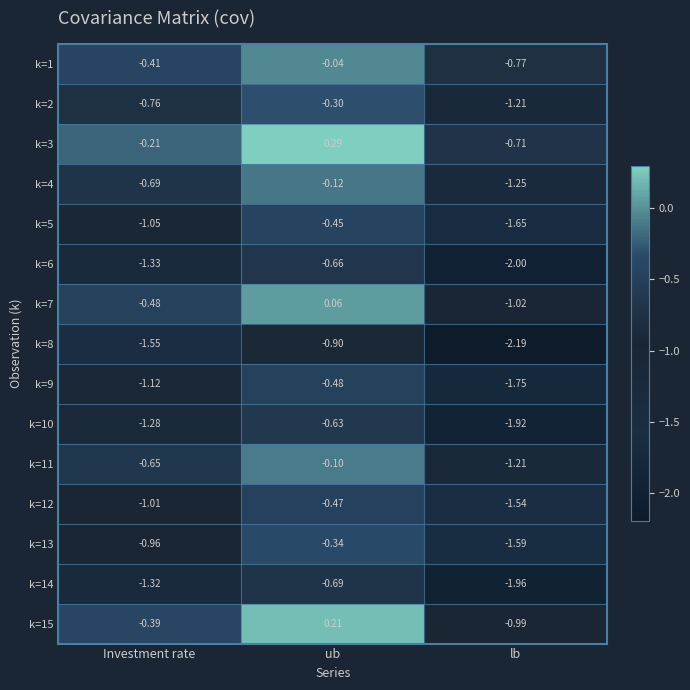

How many data points in k=7 are less than 0?

2